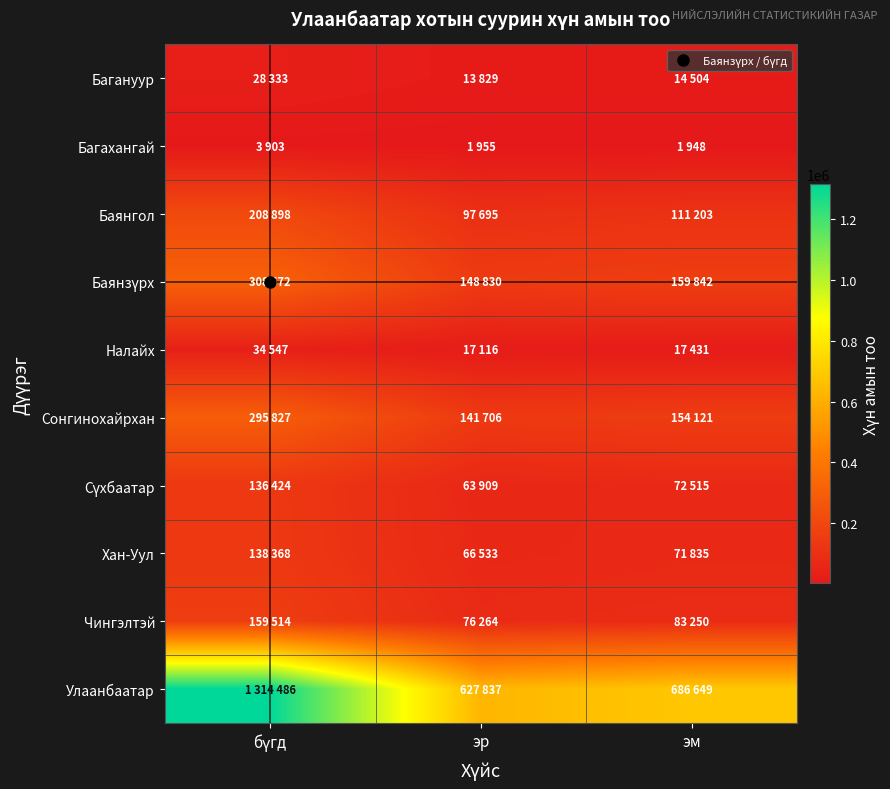

Which series has the largest range (max minus min)?

Улаанбаатар